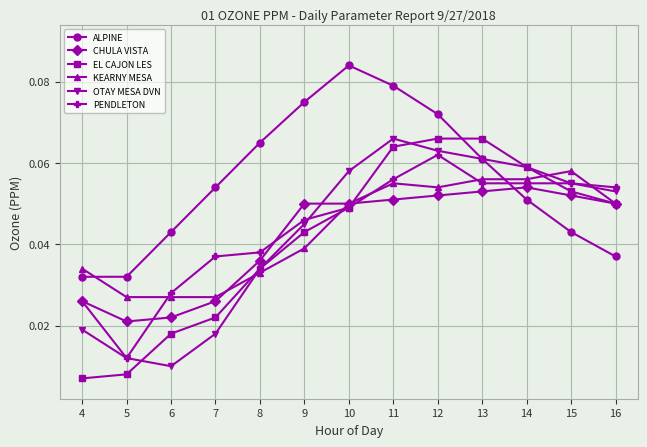

What is the sum of all PENDLETON values?

0.6